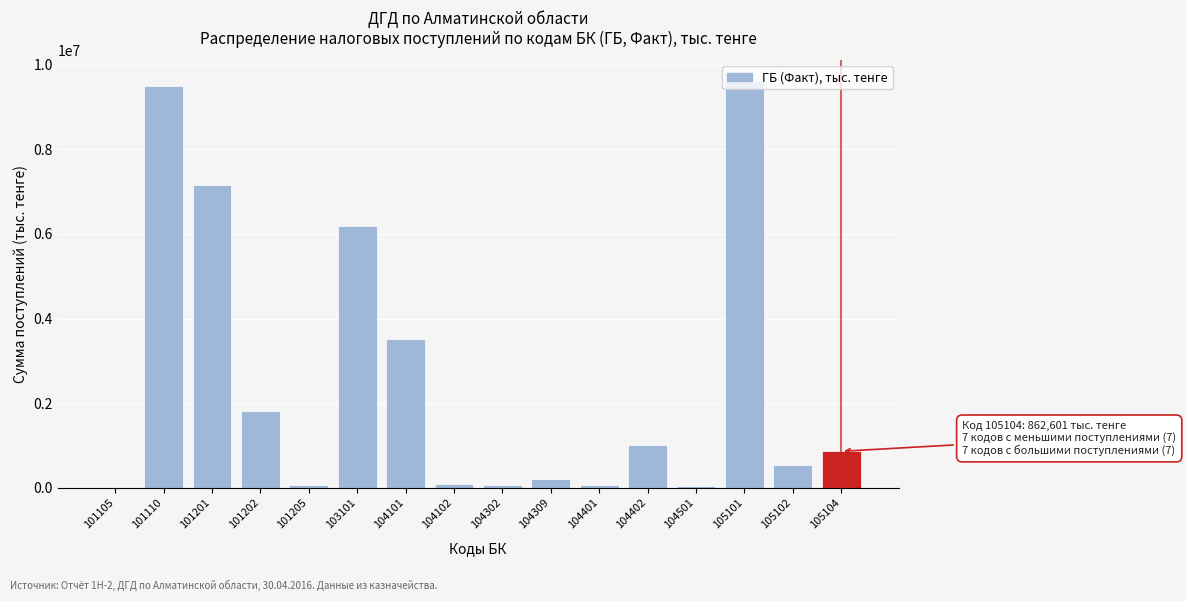

What is the sum of all values?

40744560